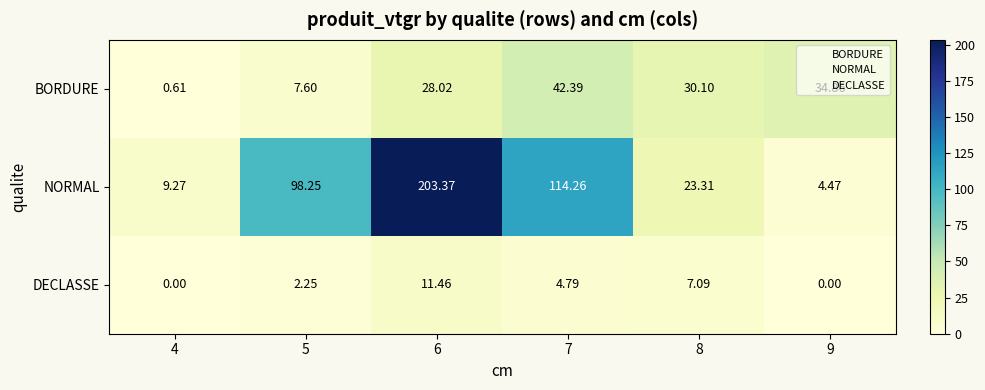

List the series in order of their peak value, highest first.

NORMAL, BORDURE, DECLASSE